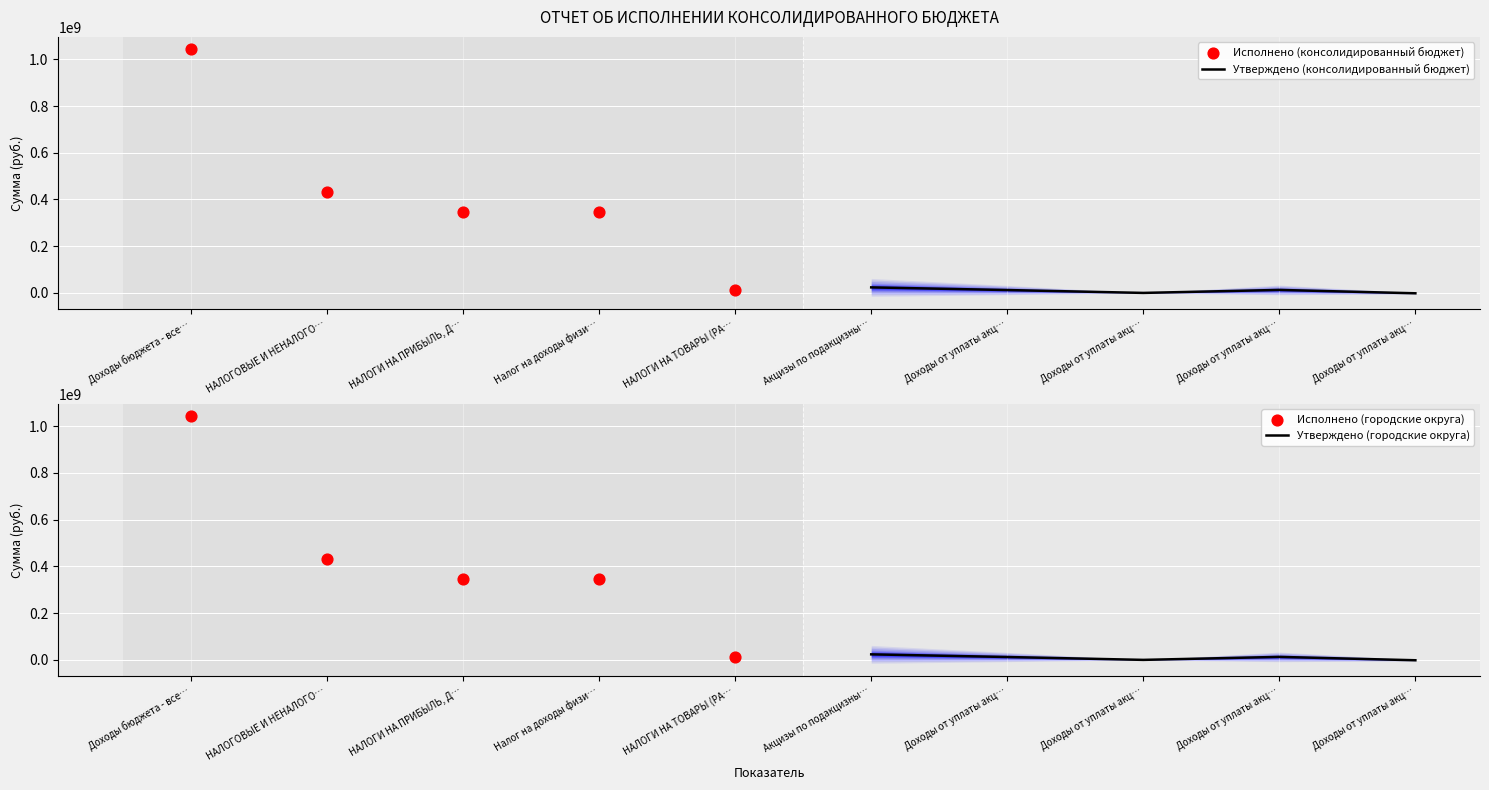

At which category is the sum across all series the highest?

Доходы бюджета - все…